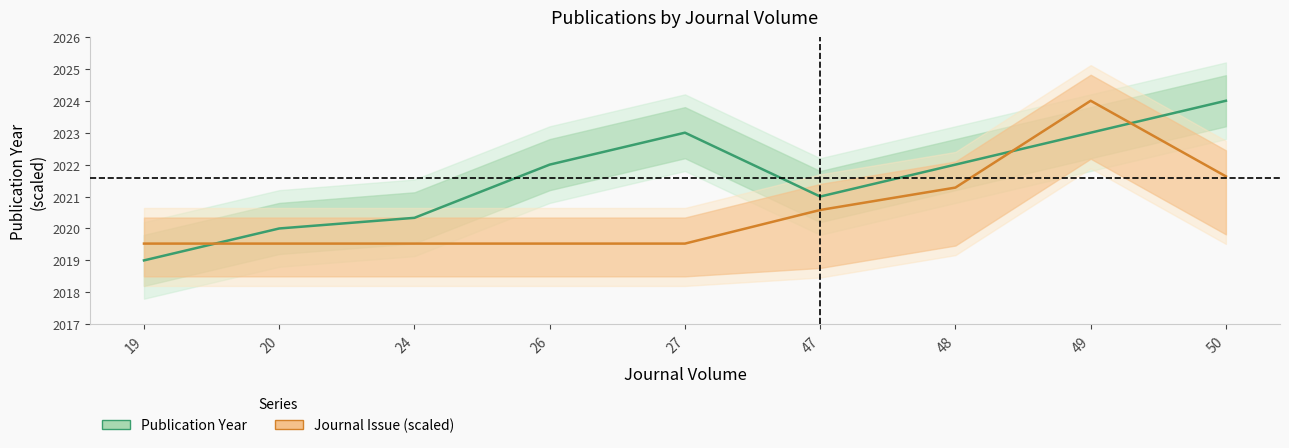

How many interior local valleys does the Publication Year (mean) series have?

1